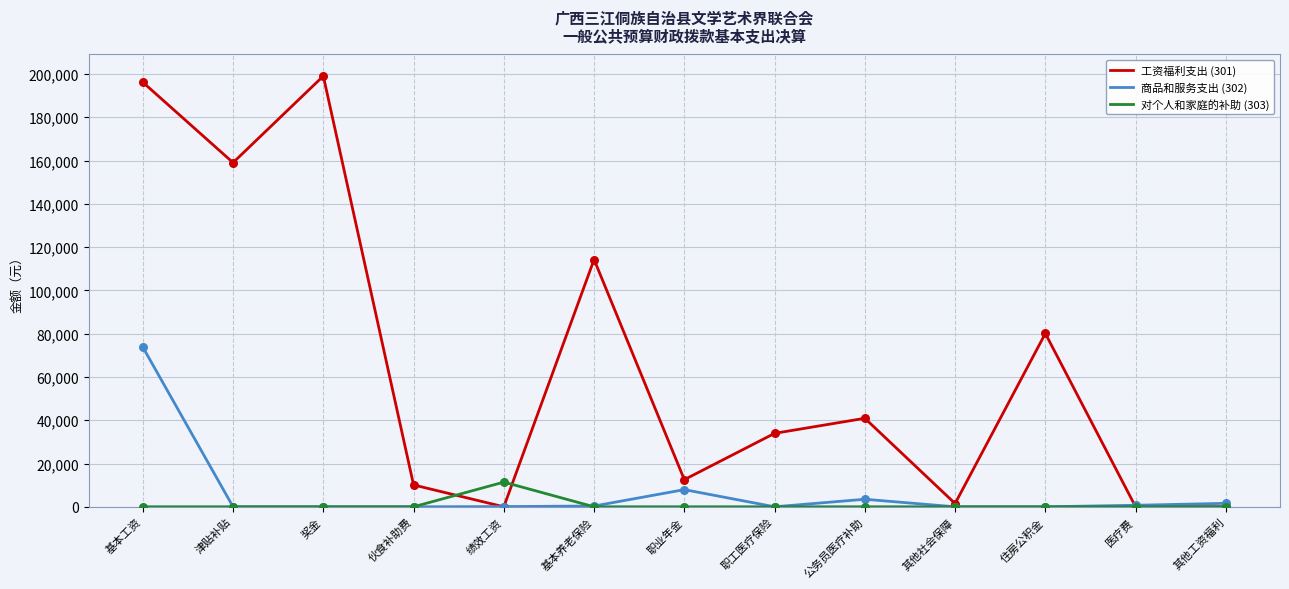

At how many categories does at least one series exceed 83261?

4